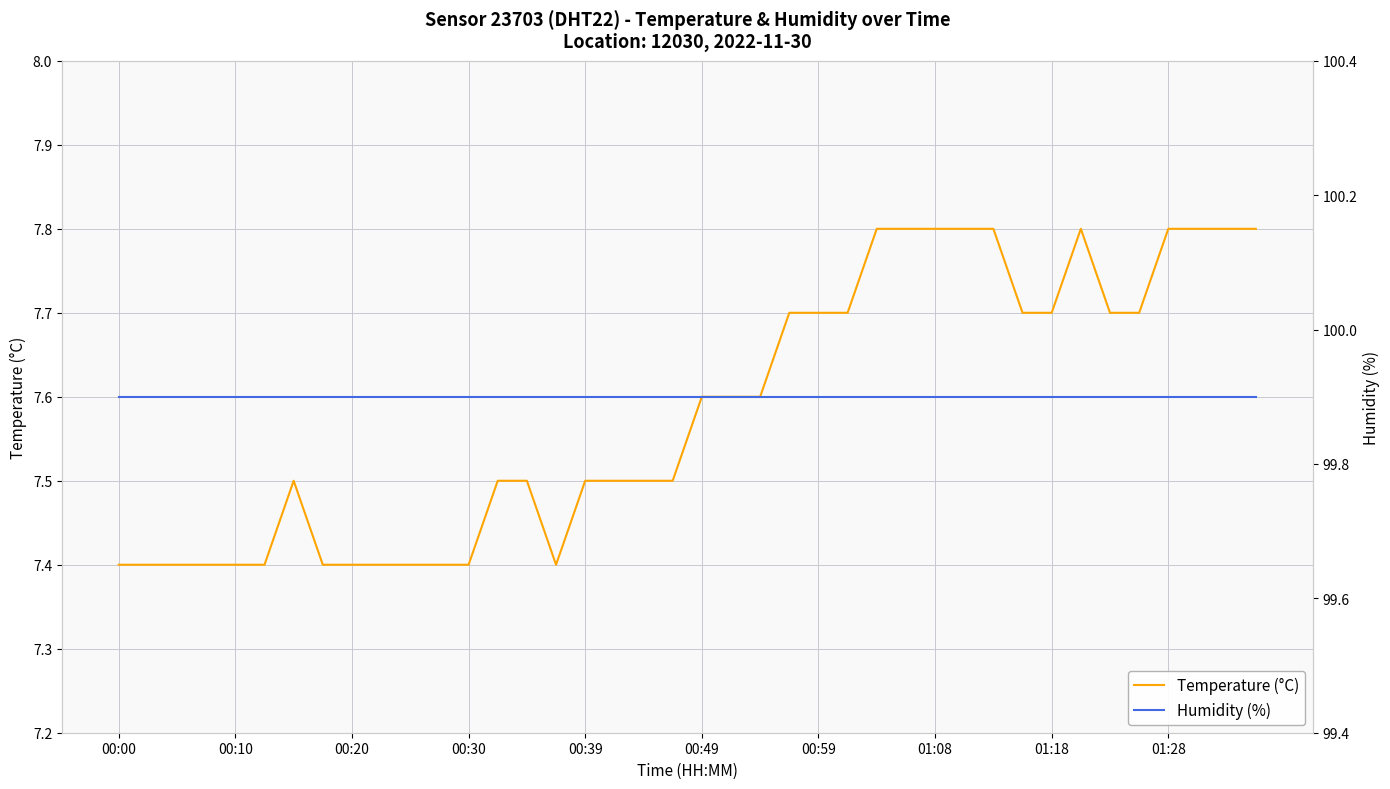

What is the highest value of the Temperature (°C) series?

7.8